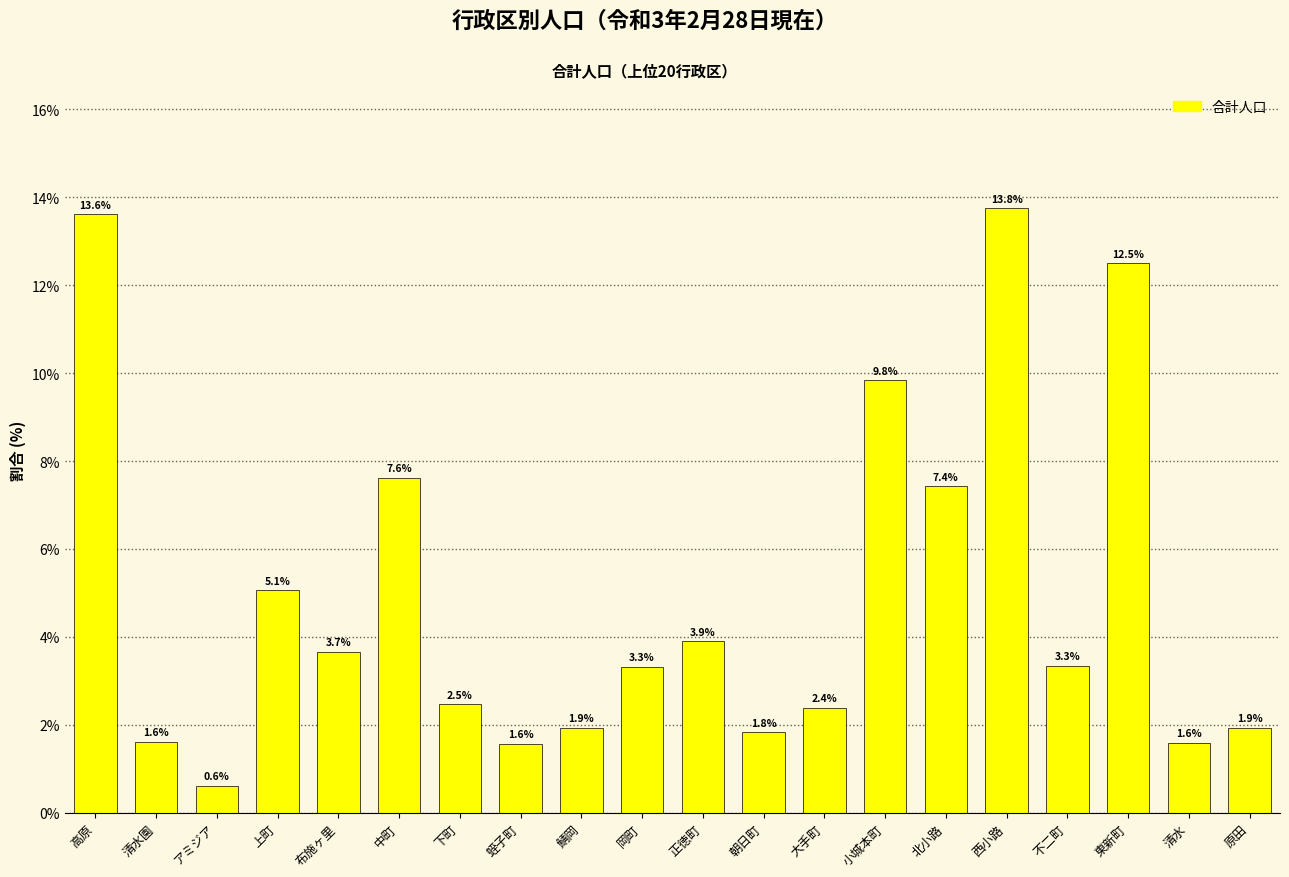

What is the value of the 8th bar from the left?

1.6